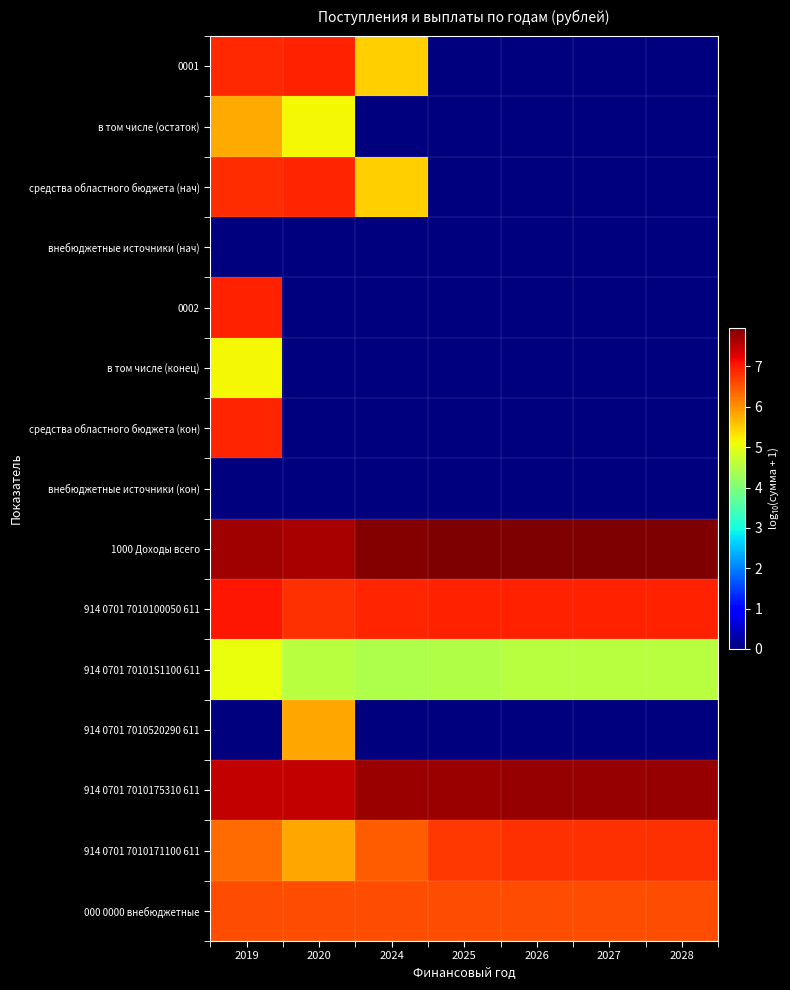

Reading left to right, what are all the values shown in this chart?

0001: 2019=6.9	2020=6.9	2024=5.5	2025=0.0	2026=0.0	2027=0.0	2028=0.0
в том числе (остаток): 2019=5.8	2020=5.1	2024=0.0	2025=0.0	2026=0.0	2027=0.0	2028=0.0
средства областного бюджета (нач): 2019=6.8	2020=6.9	2024=5.5	2025=0.0	2026=0.0	2027=0.0	2028=0.0
внебюджетные источники (нач): 2019=0.0	2020=0.0	2024=0.0	2025=0.0	2026=0.0	2027=0.0	2028=0.0
0002: 2019=6.9	2020=0.0	2024=0.0	2025=0.0	2026=0.0	2027=0.0	2028=0.0
в том числе (конец): 2019=5.1	2020=0.0	2024=0.0	2025=0.0	2026=0.0	2027=0.0	2028=0.0
средства областного бюджета (кон): 2019=6.9	2020=0.0	2024=0.0	2025=0.0	2026=0.0	2027=0.0	2028=0.0
внебюджетные источники (кон): 2019=0.0	2020=0.0	2024=0.0	2025=0.0	2026=0.0	2027=0.0	2028=0.0
1000 Доходы всего: 2019=7.7	2020=7.6	2024=7.9	2025=7.9	2026=7.9	2027=7.9	2028=7.9
914 0701 7010100050 611: 2019=7.0	2020=6.8	2024=6.9	2025=7.0	2026=7.0	2027=7.0	2028=7.0
914 0701 70101S1100 611: 2019=5.0	2020=4.5	2024=4.5	2025=4.5	2026=4.5	2027=4.5	2028=4.5
914 0701 7010520290 611: 2019=0.0	2020=5.8	2024=0.0	2025=0.0	2026=0.0	2027=0.0	2028=0.0
914 0701 7010175310 611: 2019=7.5	2020=7.5	2024=7.7	2025=7.8	2026=7.8	2027=7.8	2028=7.8
914 0701 7010171100 611: 2019=6.3	2020=5.8	2024=6.4	2025=6.8	2026=6.8	2027=6.8	2028=6.8
000 0000 внебюджетные: 2019=6.6	2020=6.6	2024=6.6	2025=6.6	2026=6.6	2027=6.6	2028=6.6